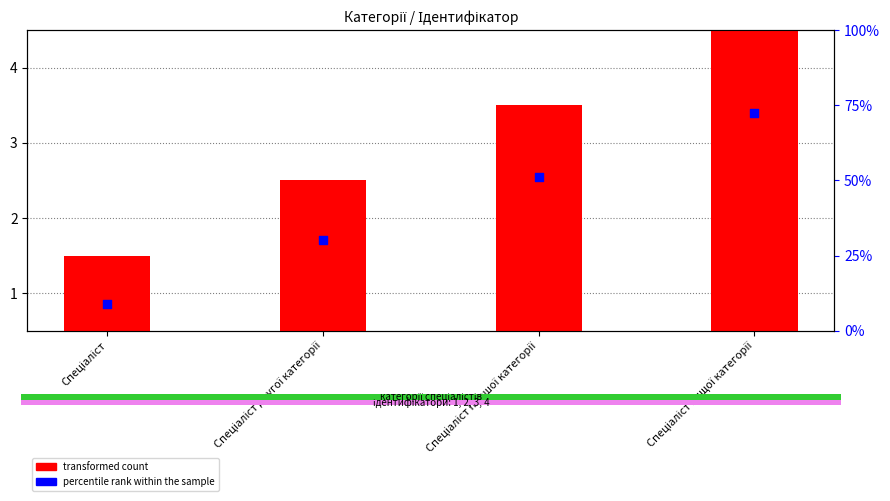

Which series contains the lowest Y value?

percentile rank within the sample